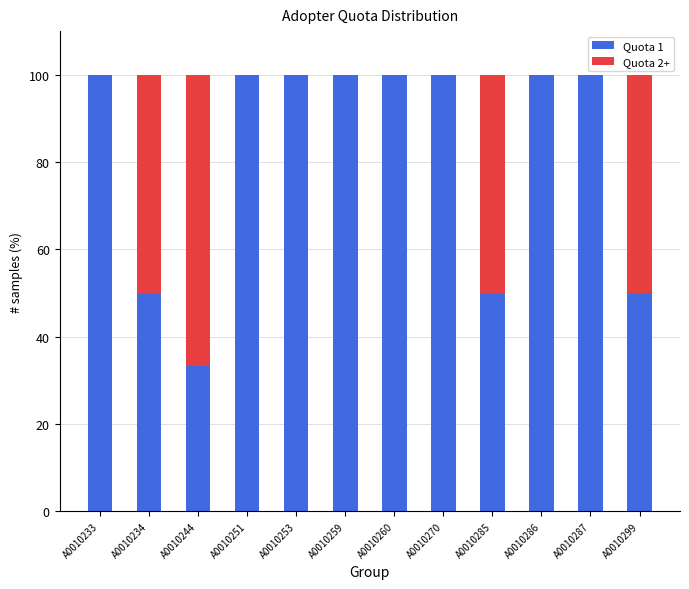

What is the sum of the Quota 1 values at A0010260 and A0010286?

200.0